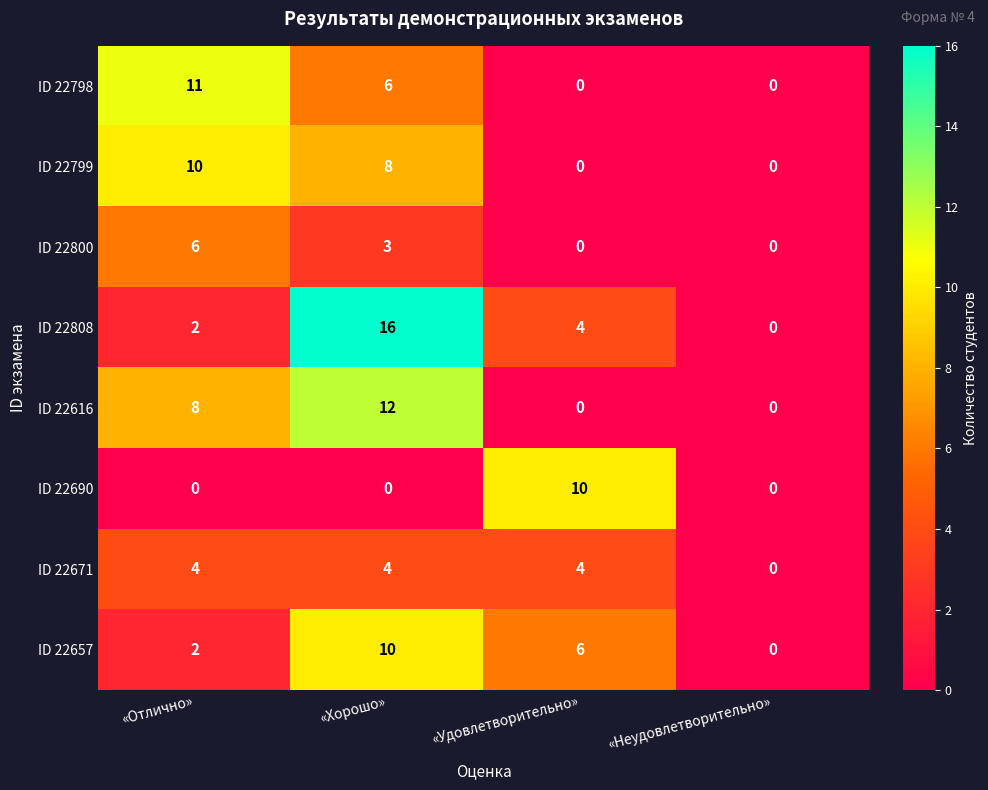

What is the maximum value shown in the chart?

16